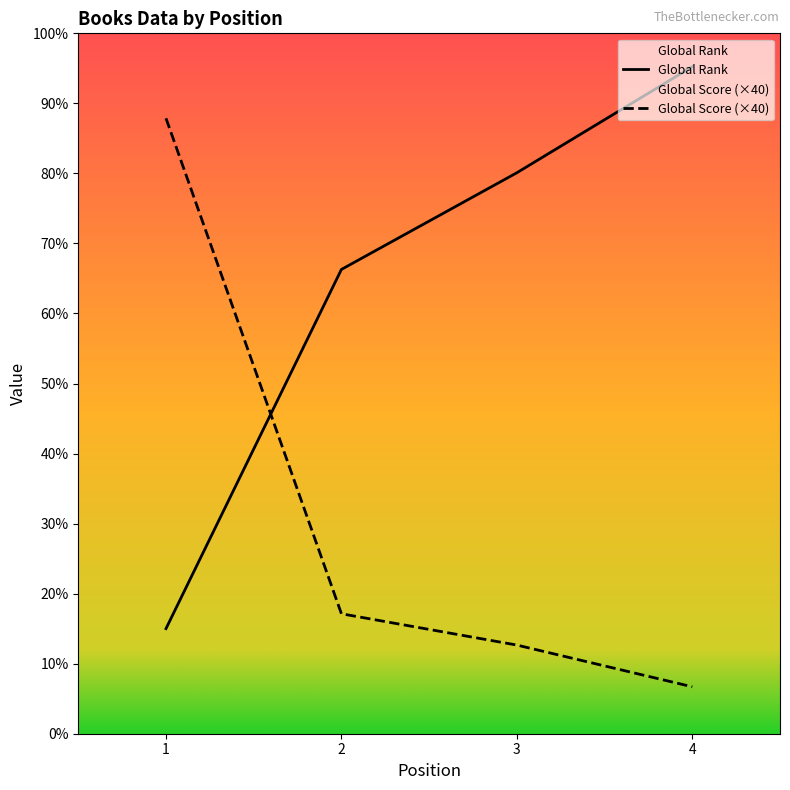

List the series in order of their peak value, highest first.

Global Rank, Global Score (×40)